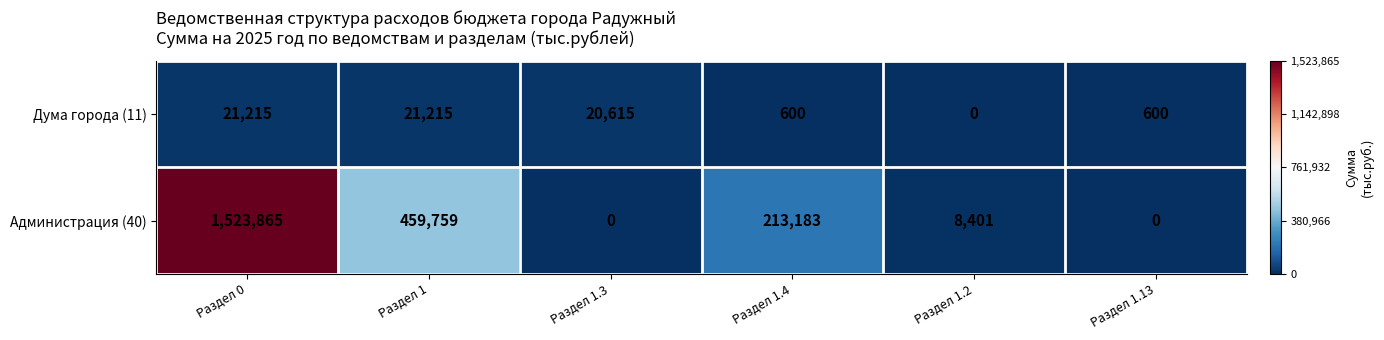

At which category is the sum across all series the highest?

Раздел 0